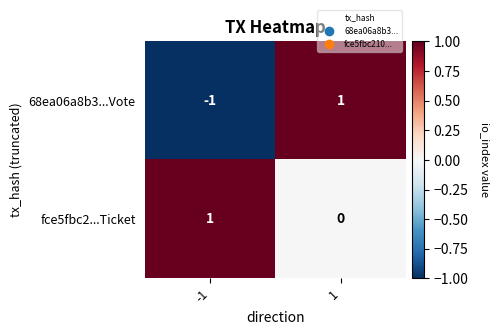

What is the greatest value displayed?

1